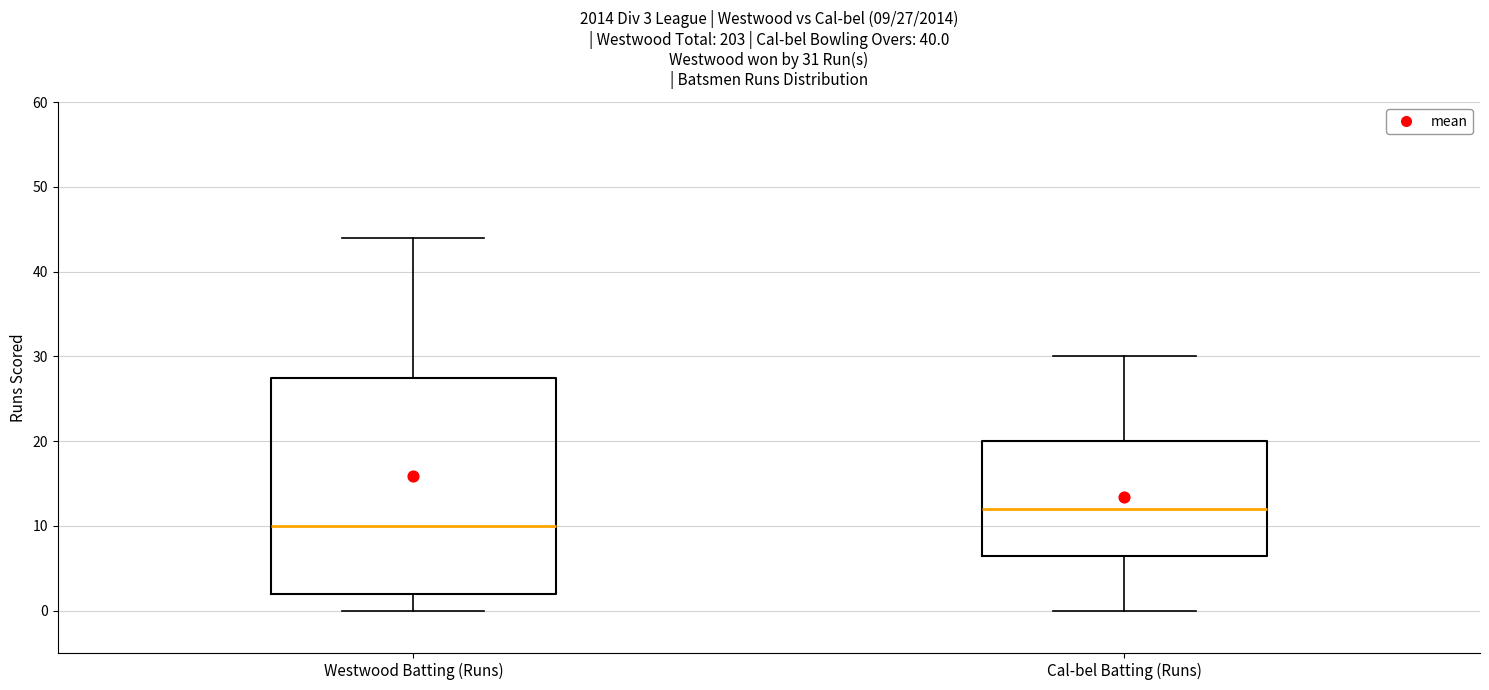

Comparing the boxes themselves (not the whiskers), which one is the tallest?

Westwood Batting (Runs)